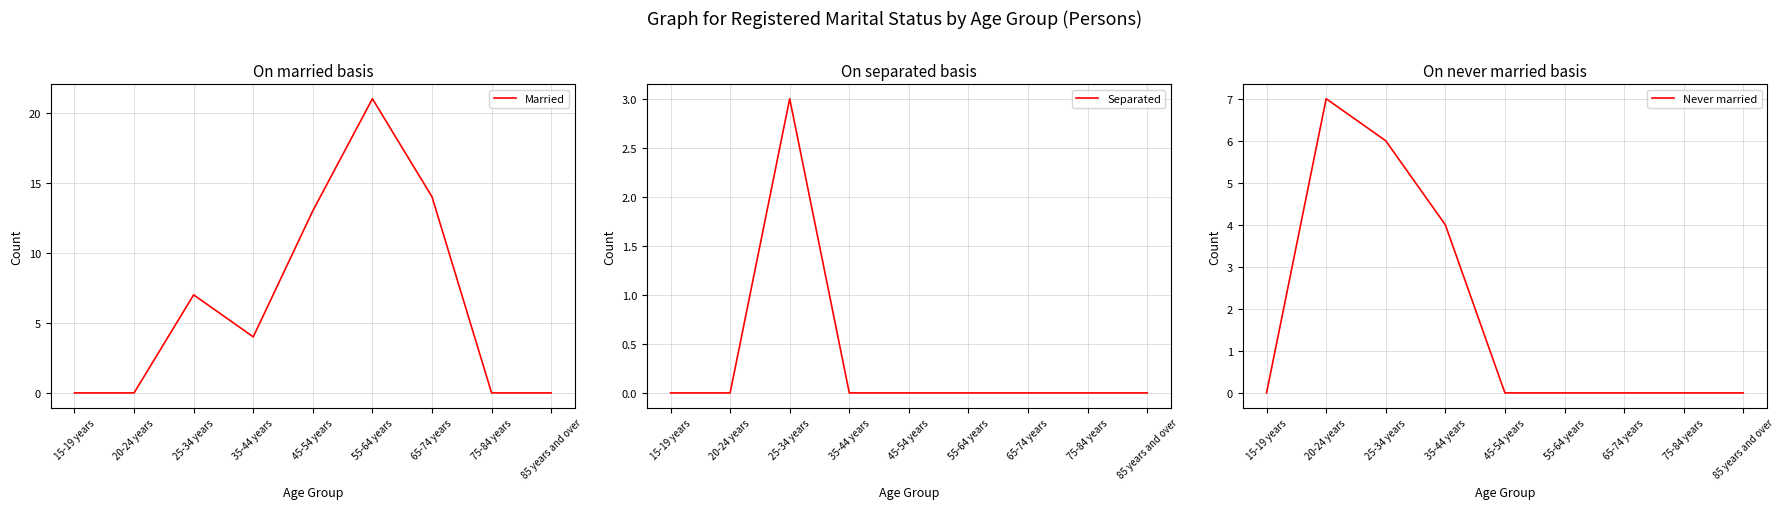

Is it true that Never married equals 0 at 55-64 years?

True